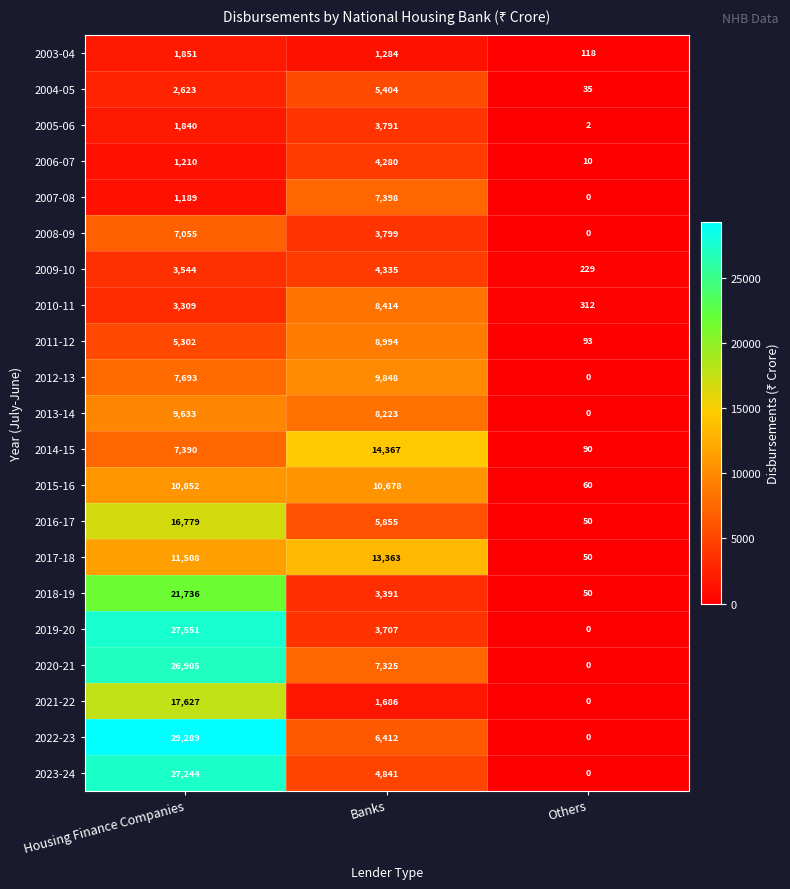

The 2010-11 series shows 1221 at Housing Finance Companies. True or false?

False